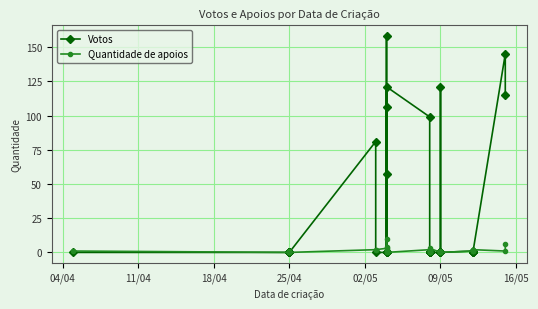

True or false: Votos and Quantidade de apoios cross at least once.

True